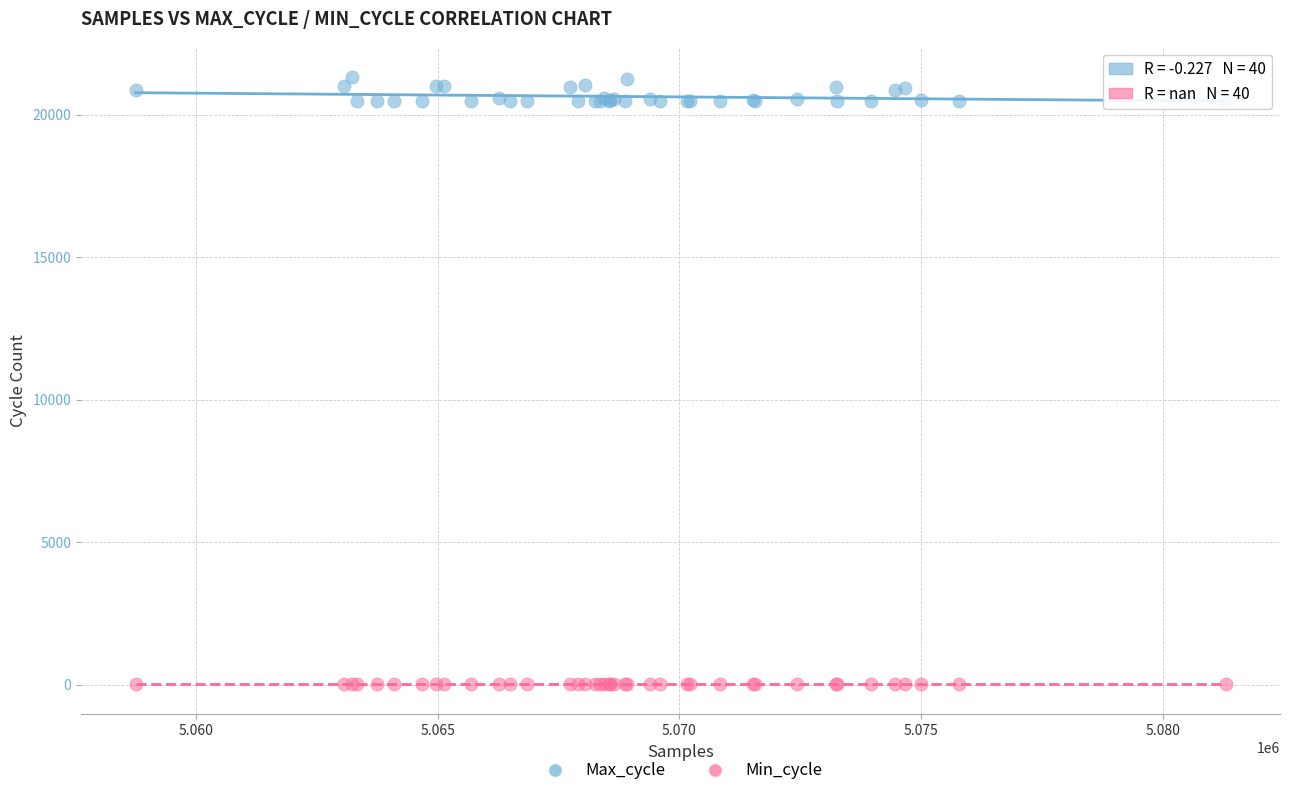

Which series reaches the minimum Y coordinate?

Min_cycle